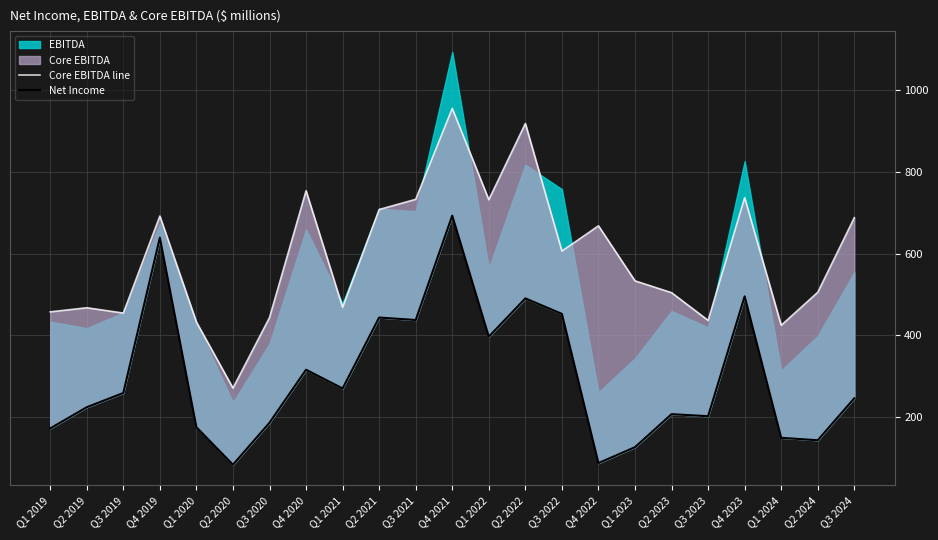

Does the chart have visible grid lines?

Yes